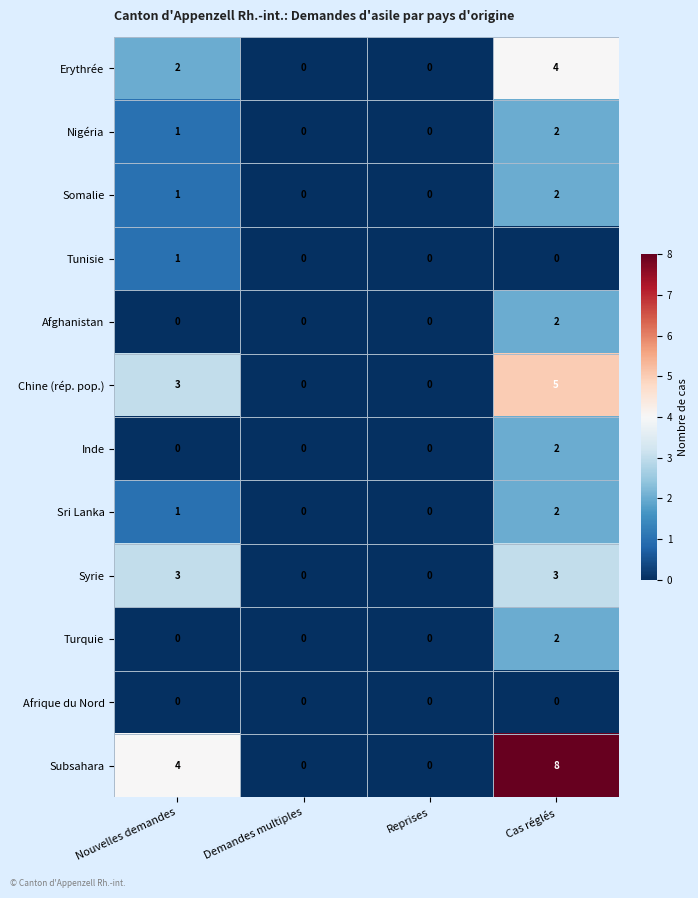

What is the greatest value displayed?

8